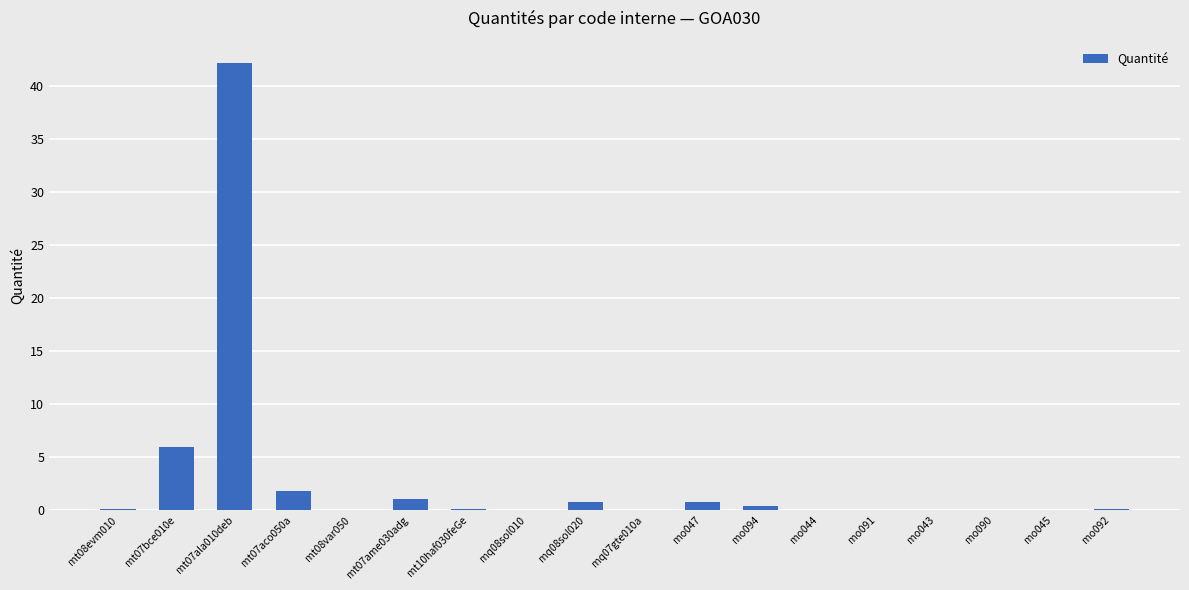

Which category has the highest value across all series?

mt07ala010deb